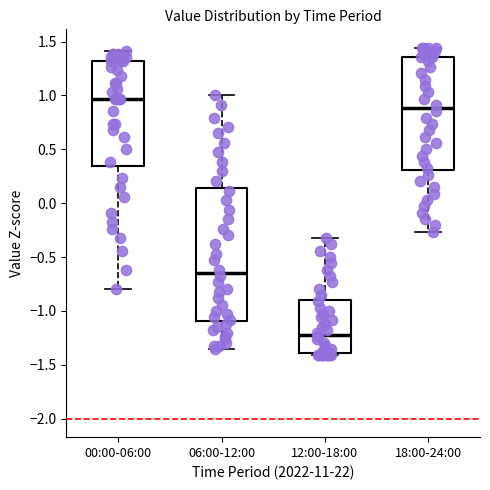

Reading left to right, read every box against the y-axis: the position of its median line, the range the box covers, and the ends of its whiskers. The values are not printed on the chart, so give them approximately, as read against the axis.

00:00-06:00: median 0.95, box 0.35 to 1.30, whiskers -0.80 to 1.40
06:00-12:00: median -0.65, box -1.10 to 0.15, whiskers -1.35 to 1.00
12:00-18:00: median -1.20, box -1.40 to -0.90, whiskers -1.40 (just below the box's lower edge) to -0.30
18:00-24:00: median 0.90, box 0.30 to 1.35, whiskers -0.25 to 1.45